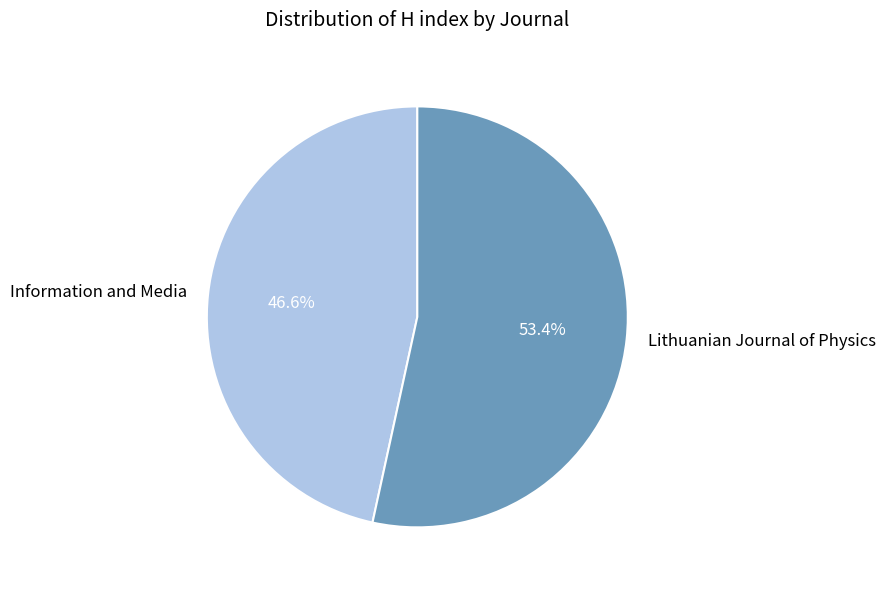

The Information and Media slice represents 47% of the pie. True or false?

True